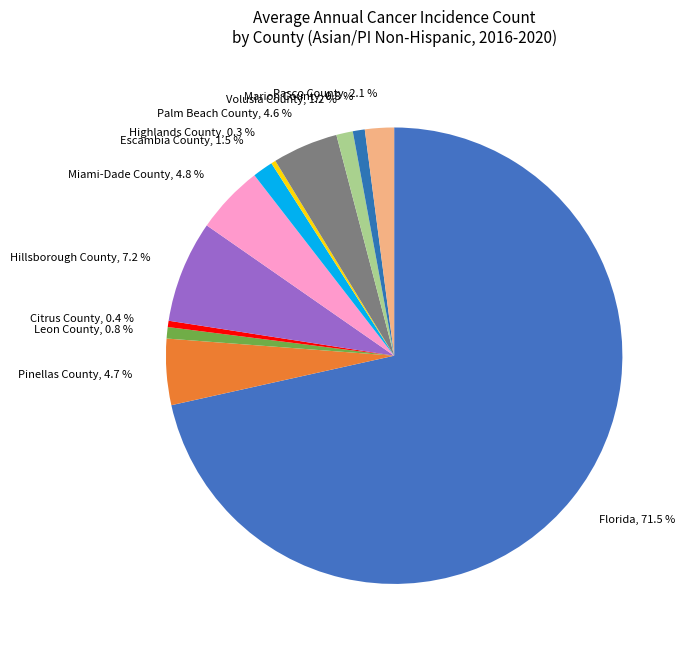

True or false: Palm Beach County accounts for 5% of the total.

True